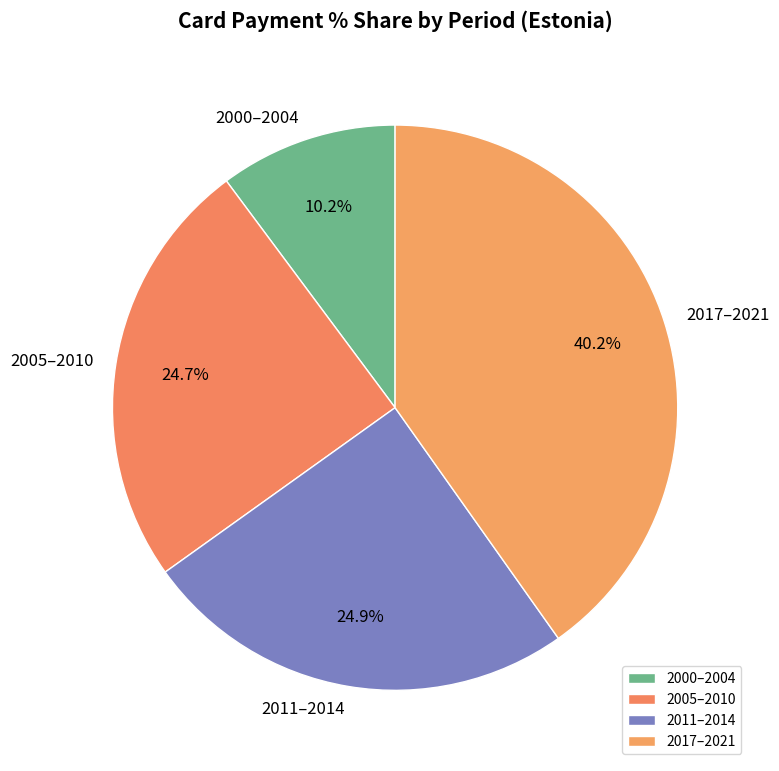

Which has a higher value, 2017–2021 or 2005–2010?

2017–2021